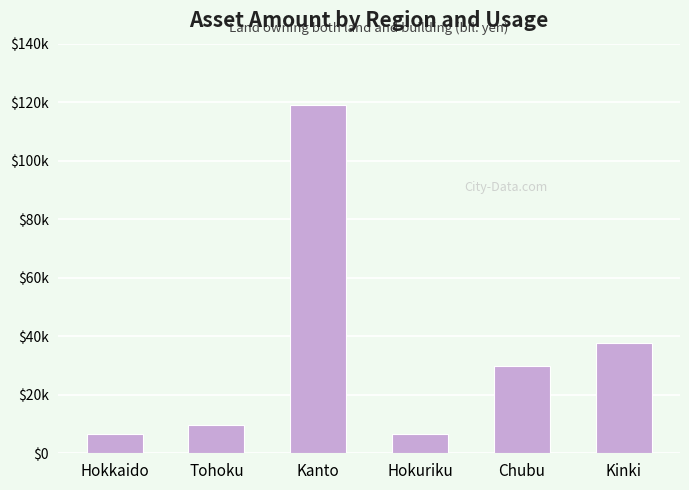

Rank the categories by value from lowest to highest.

Hokkaido, Hokuriku, Tohoku, Chubu, Kinki, Kanto